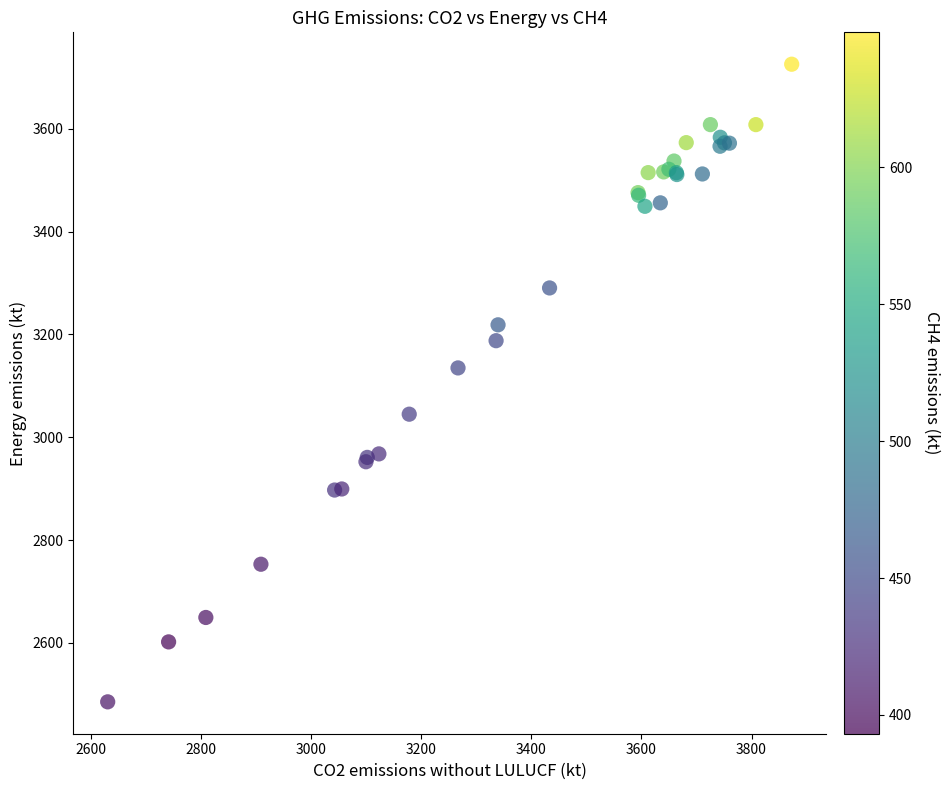

What Y value in the scatter plot is closest to 3105?

3134.8